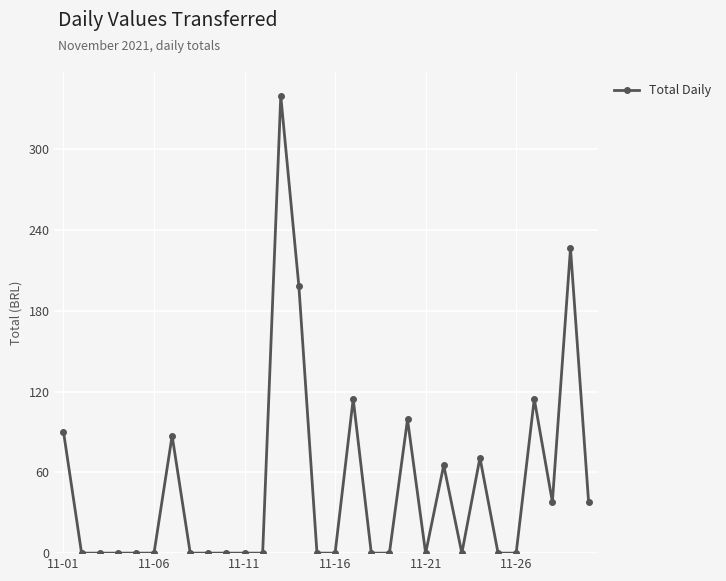

Reading left to right, list all the values displayed in this chart.

90.2	0.0	0.0	0.0	0.0	0.0	87.2	0.0	0.0	0.0	0.0	0.0	339.5	198.2	0.0	0.0	114.5	0.0	0.0	99.3	0.0	65.3	0.0	70.8	0.0	0.0	114.5	38.0	226.2	38.0